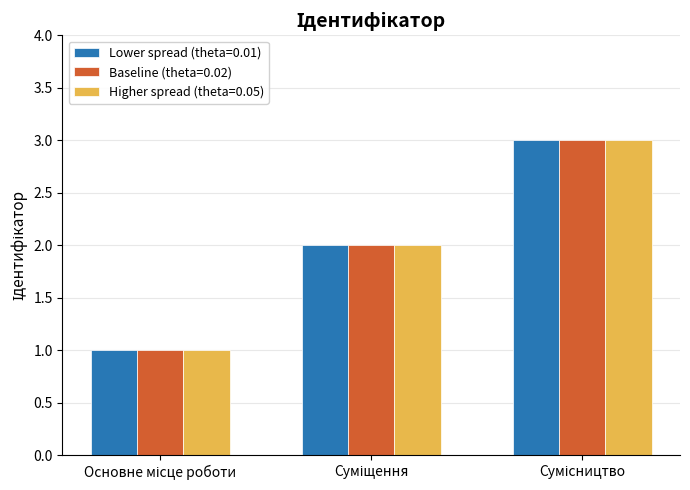

Reading left to right, extract all data points from this chart.

Lower spread (theta=0.01): 1	2	3
Baseline (theta=0.02): 1	2	3
Higher spread (theta=0.05): 1	2	3